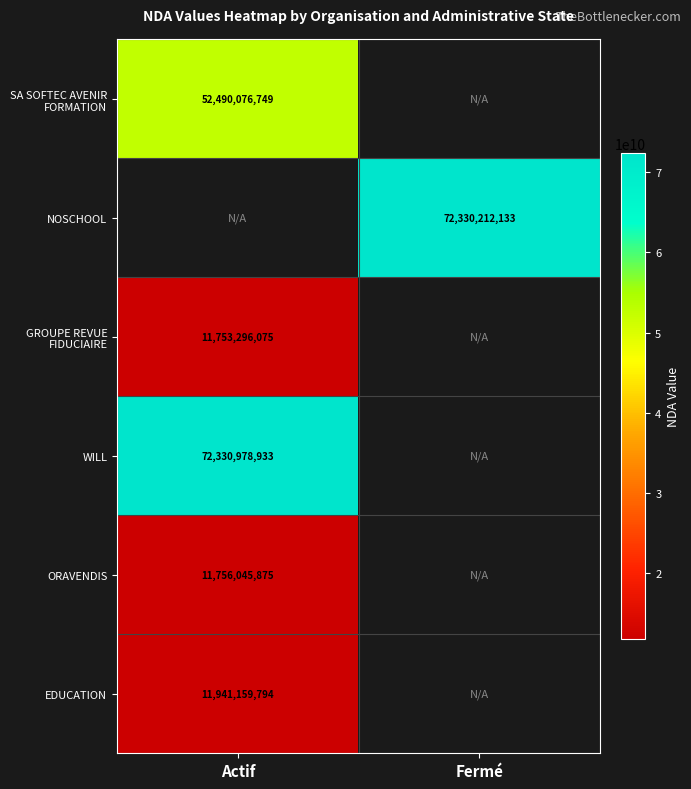

Is it true that NOSCHOOL equals 96742310889 at Fermé?

False